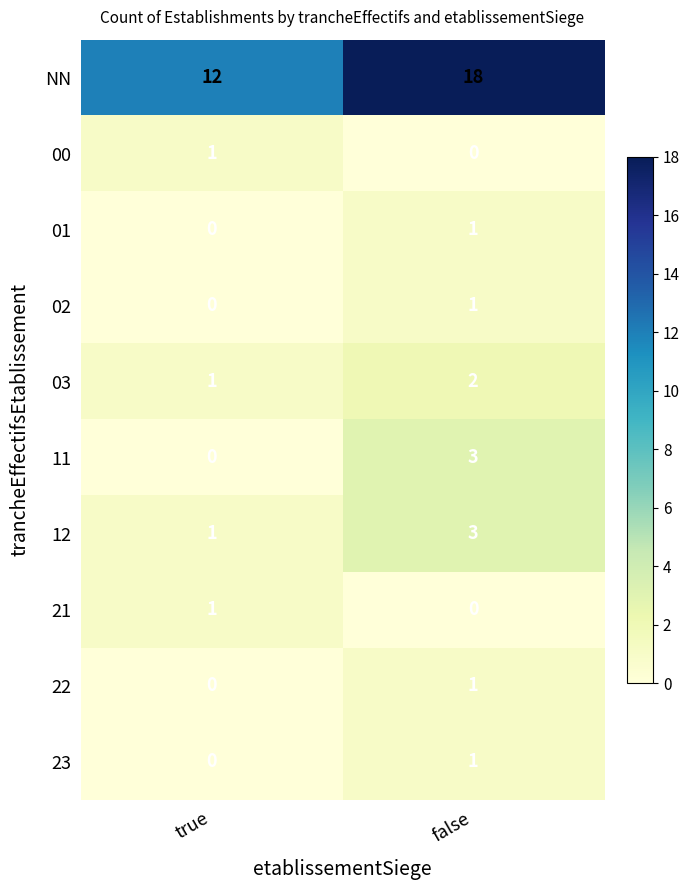

Which category has the lowest value in the 02 series?

true